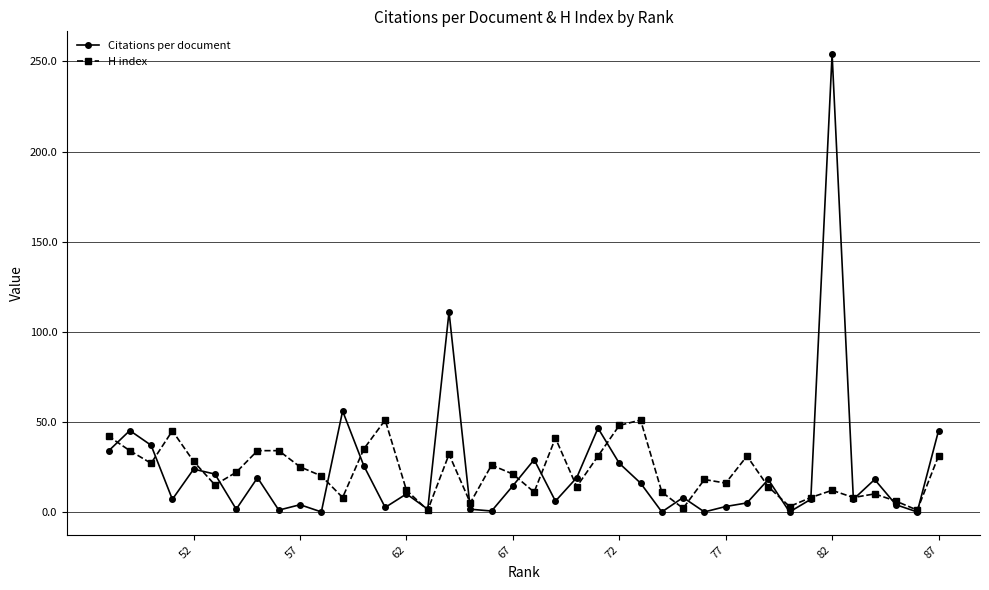

At which category is the sum across all series the highest?

82